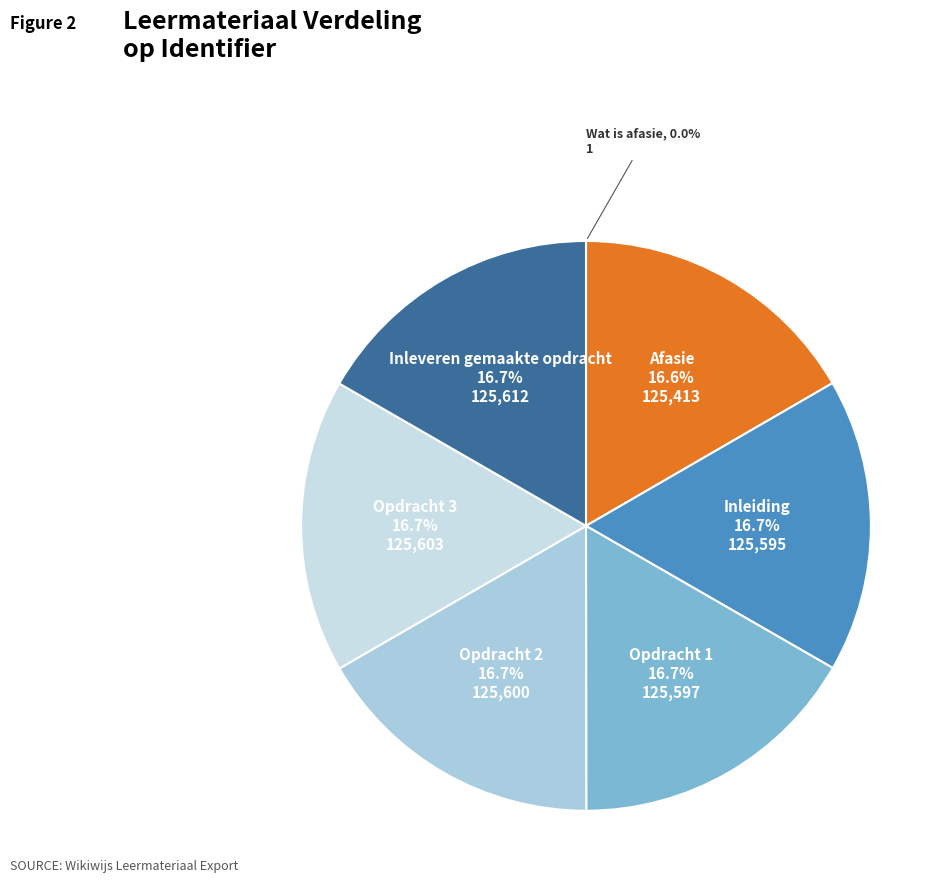

What percentage do Afasie and Inleiding together represent?

33.3%